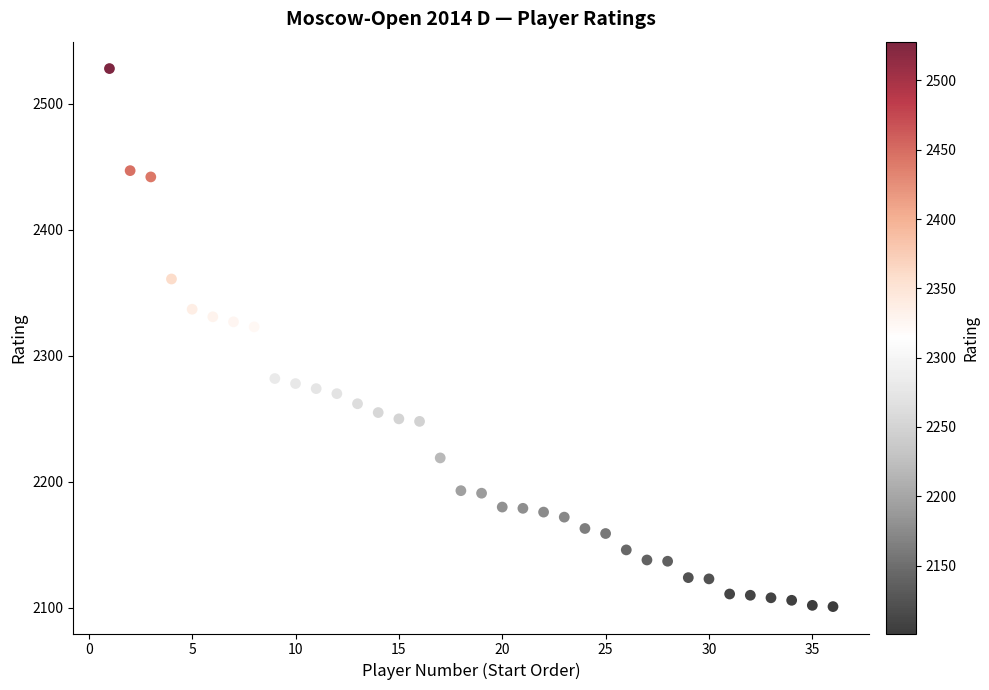

What is the range of Y values (max minus min)?

427